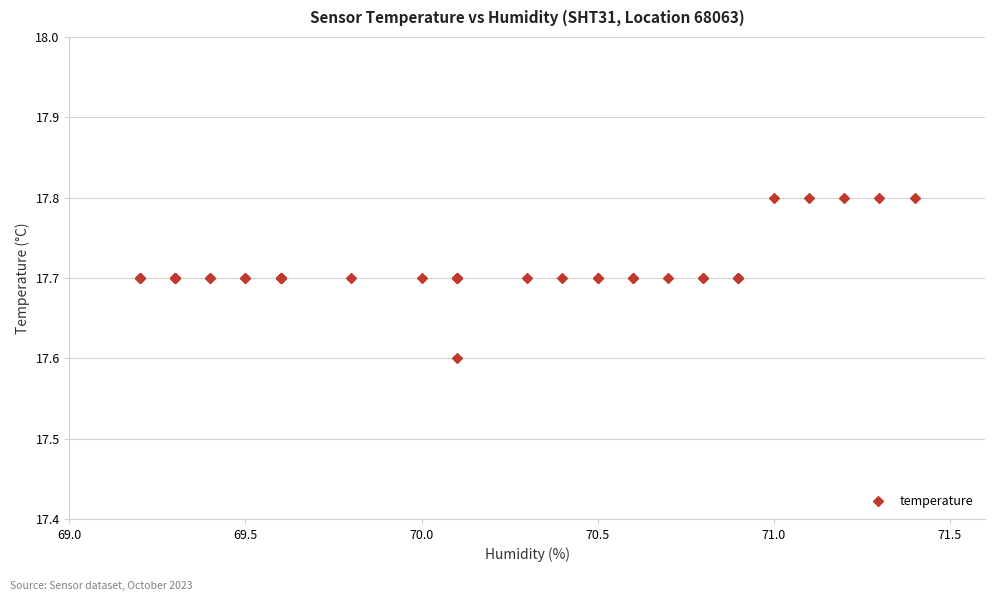

What Y value in the scatter plot is closest to 17?

17.6